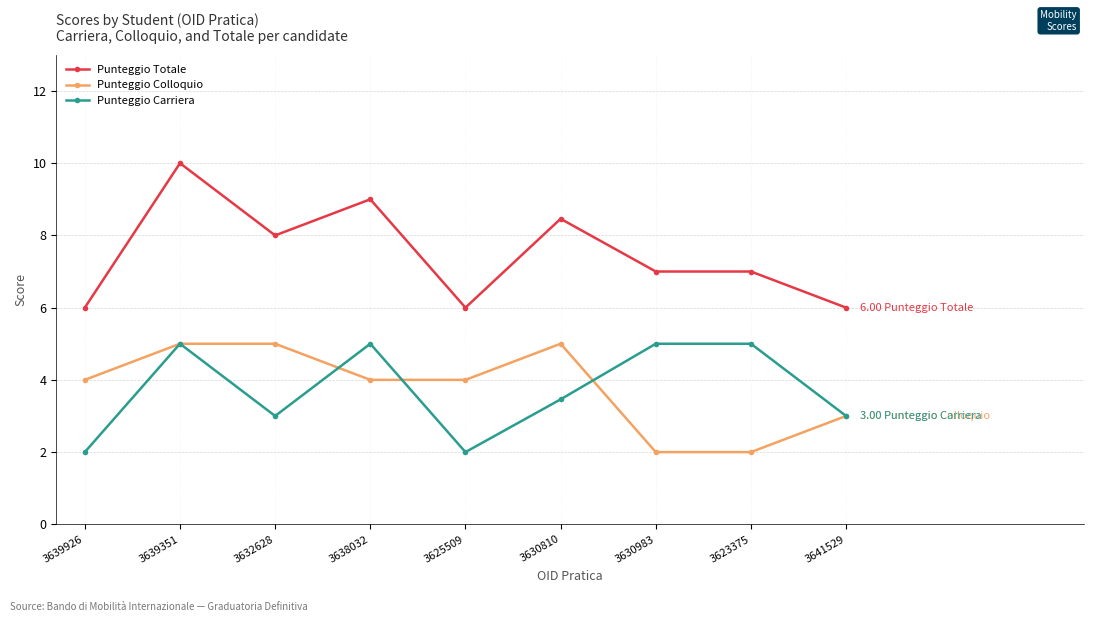

What is the value of the Punteggio Carriera point at the 2nd from the left?

5.0